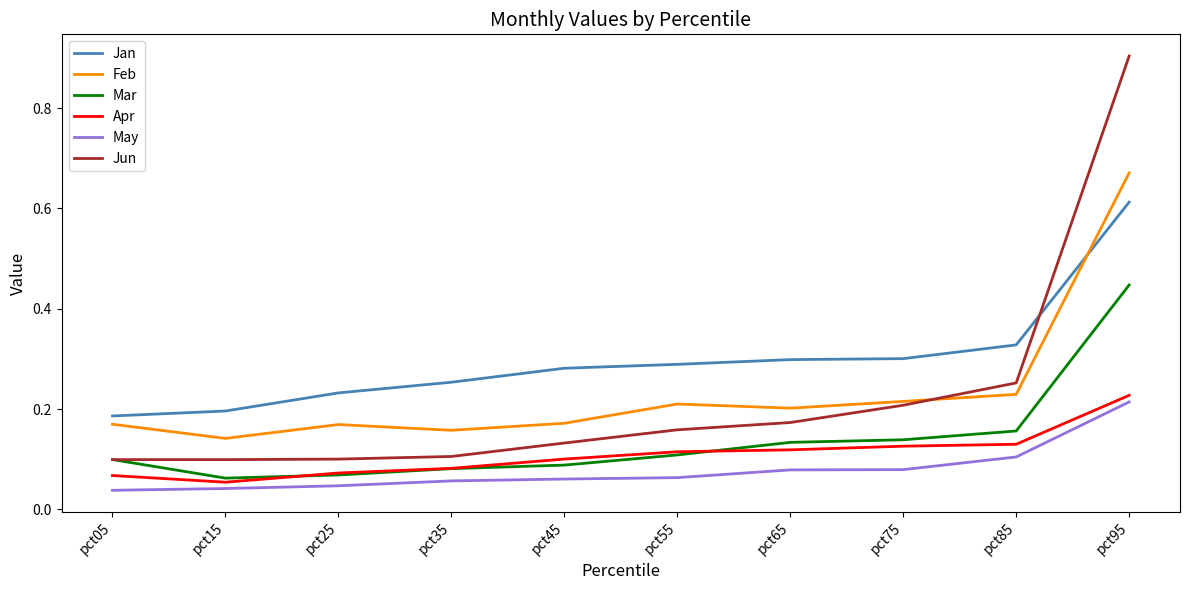

True or false: Jun and Apr intersect in this chart.

False